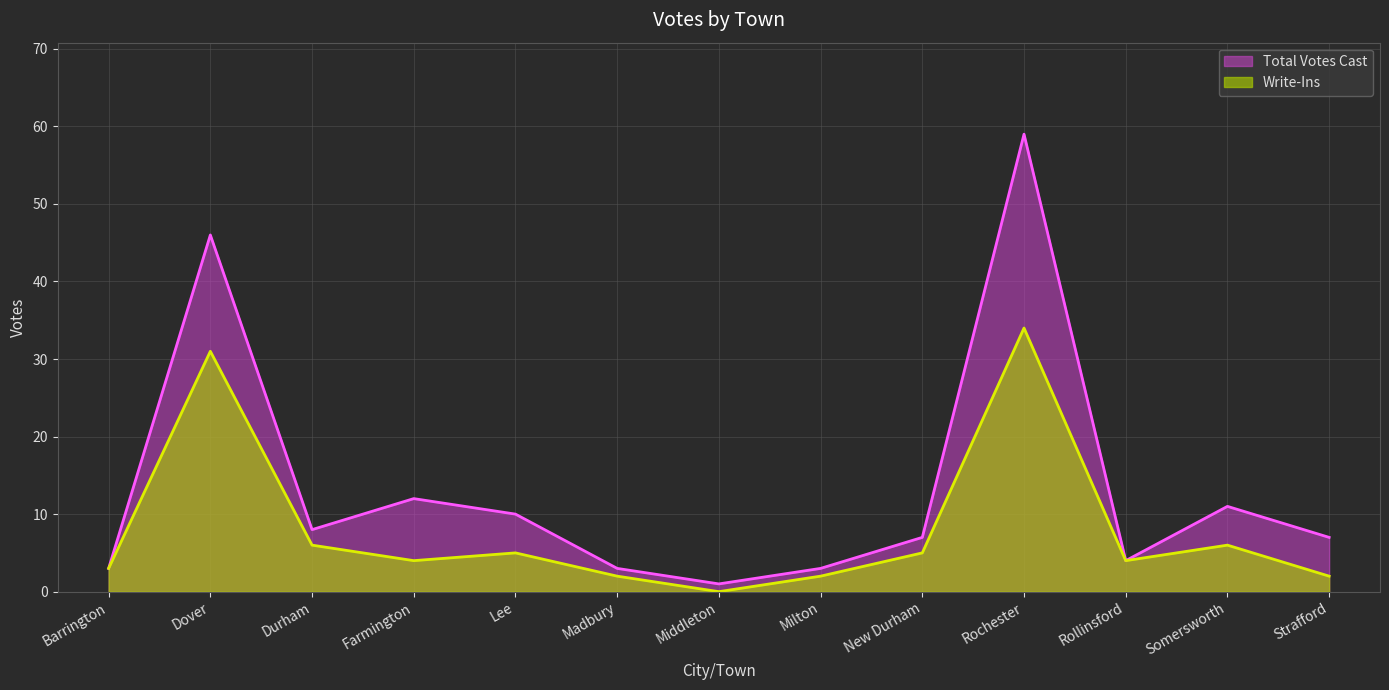

Does the chart have visible grid lines?

Yes